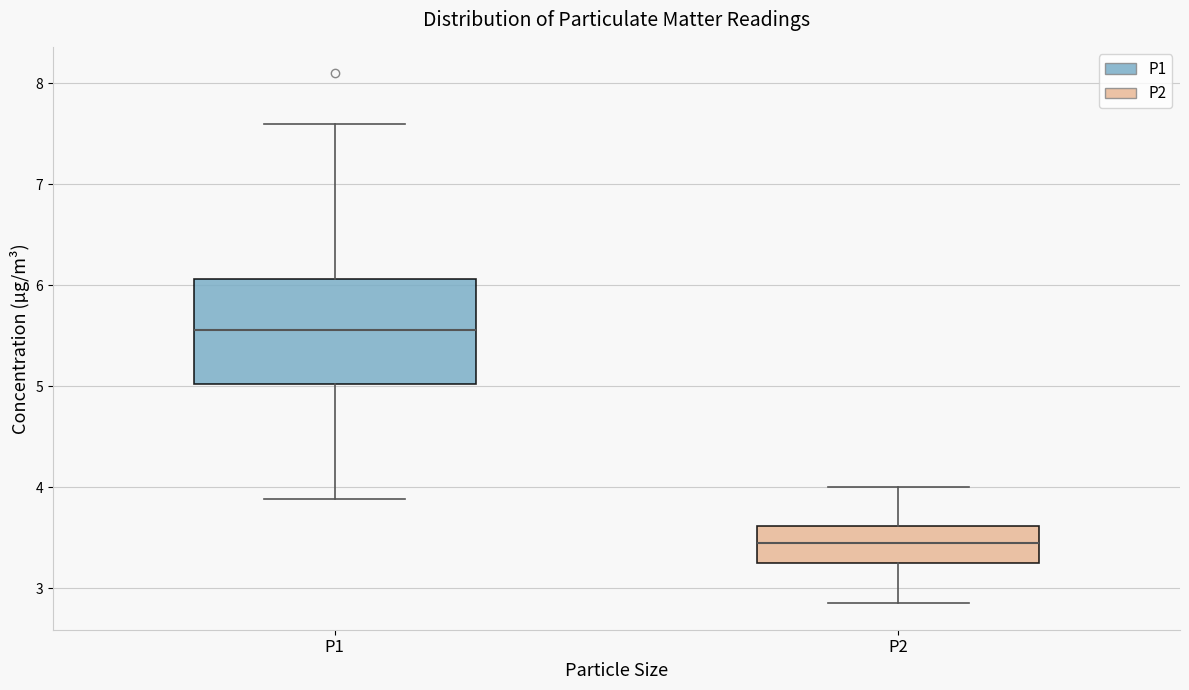

Reading left to right, read every box against the y-axis: the position of its median line, the range the box covers, and the ends of its whiskers. The values are not printed on the chart, so give them approximately, as read against the axis.

P1: median 5.6, box 5.0 to 6.1, whiskers 3.9 to 7.6
P2: median 3.5, box 3.3 to 3.6, whiskers 2.9 to 4.0